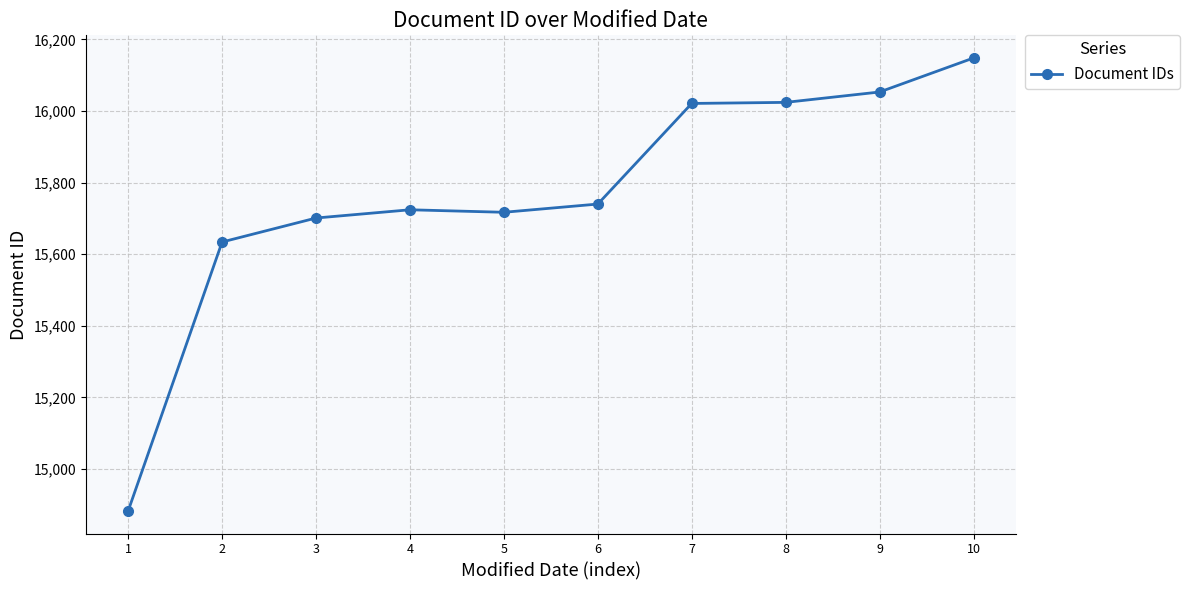

What is the ratio of the value at 1 to the value at 3?

0.9